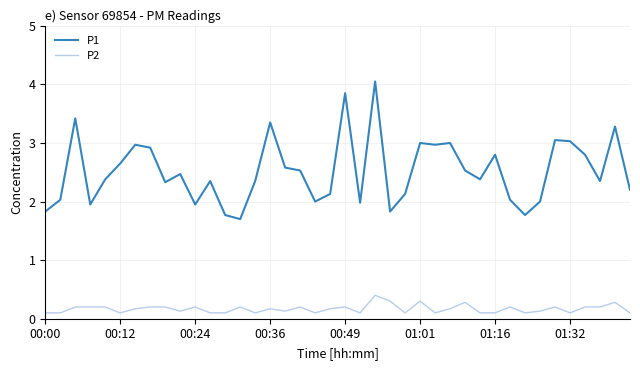

Rank the series by their maximum value, from lowest to highest.

P2, P1